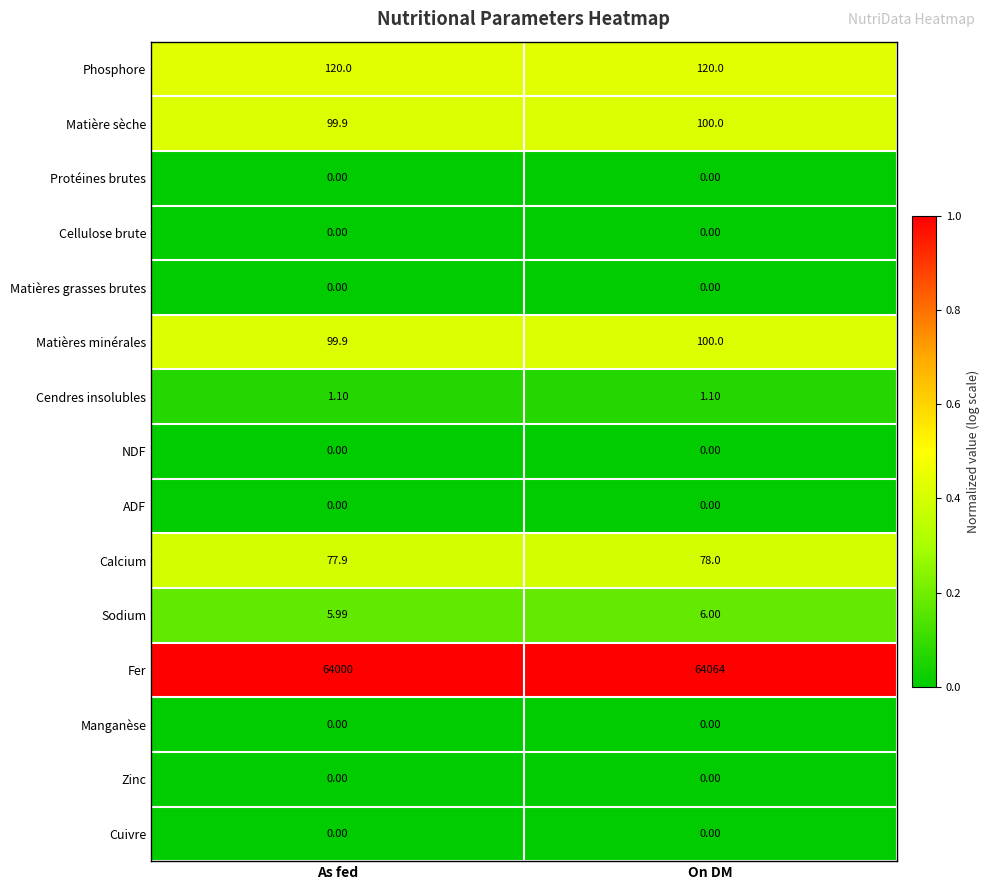

What is the difference between the highest and lowest values at On DM?

64064.0